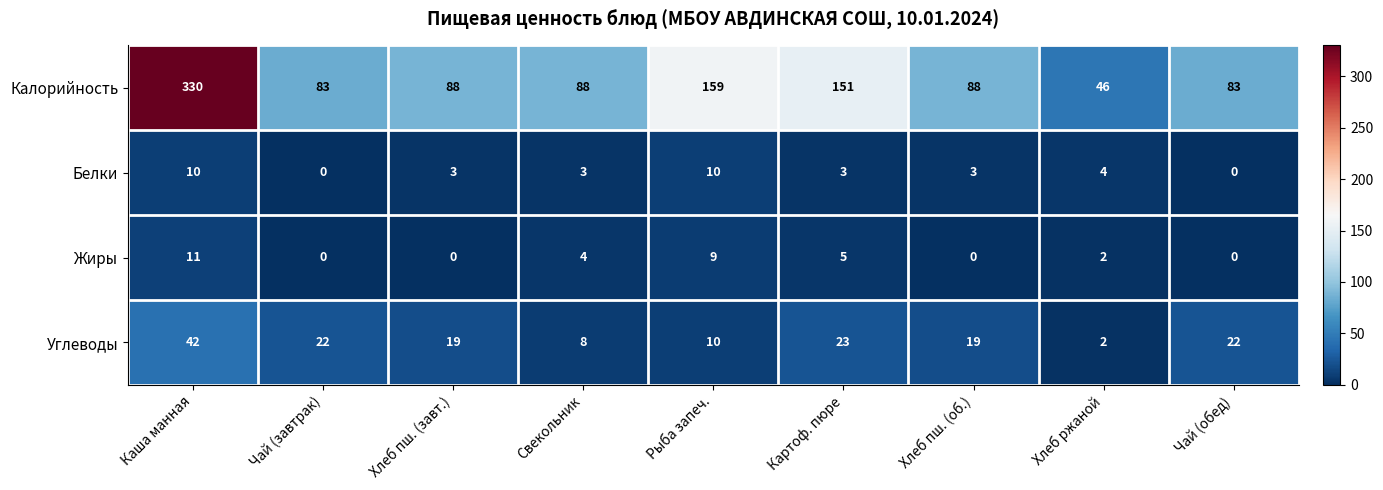

What is the difference between the highest and lowest values at Свекольник?

85